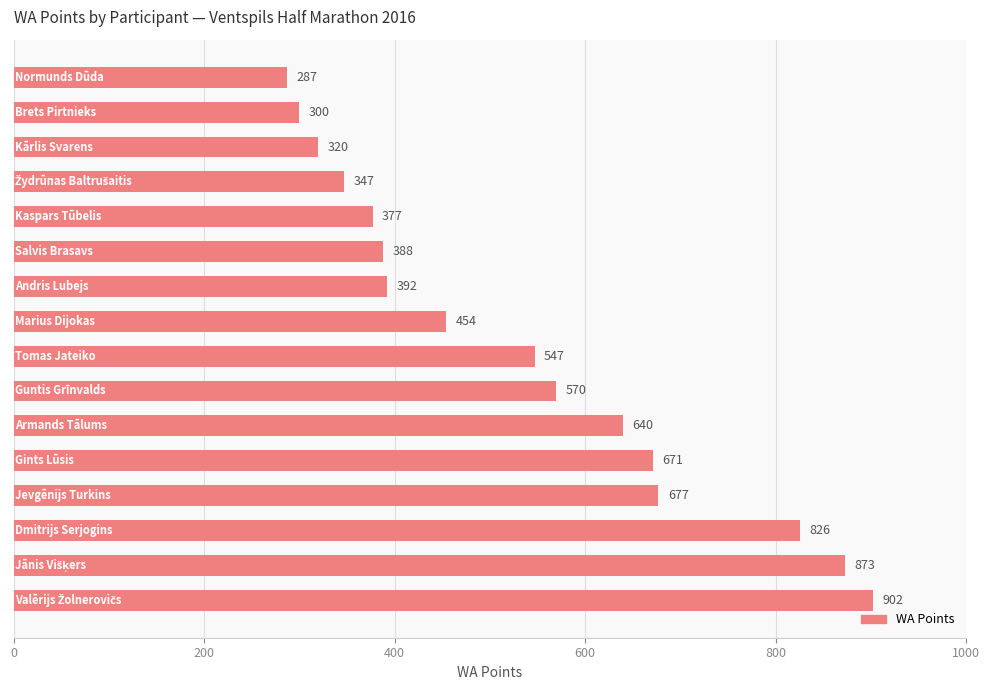

What is the difference between the maximum and minimum values?

615